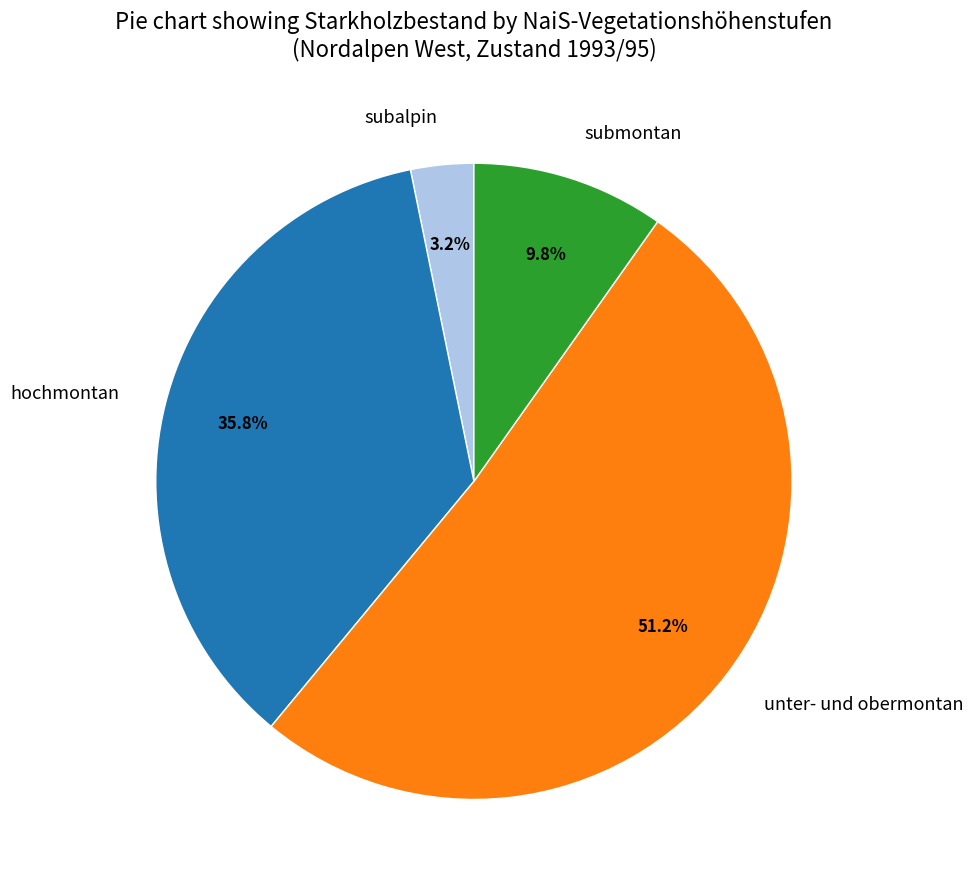

Count the number of slices in the pie.

4